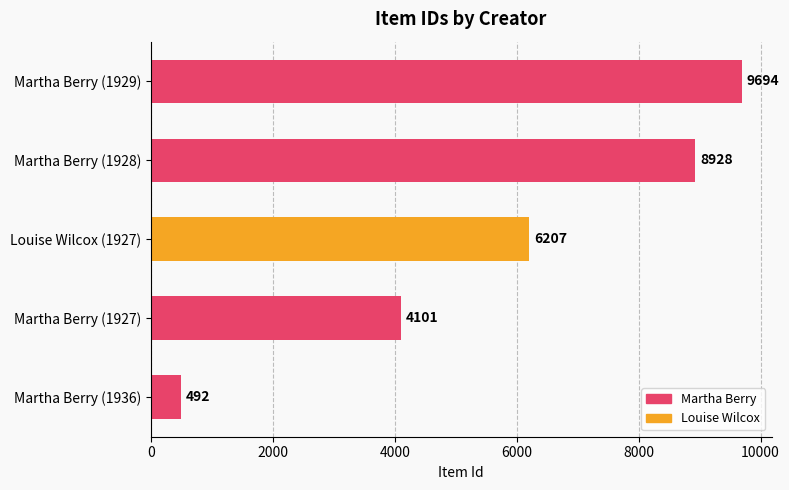

Approximately how many times larger is the value at Martha Berry (1929) compared to Martha Berry (1936)?

19.7